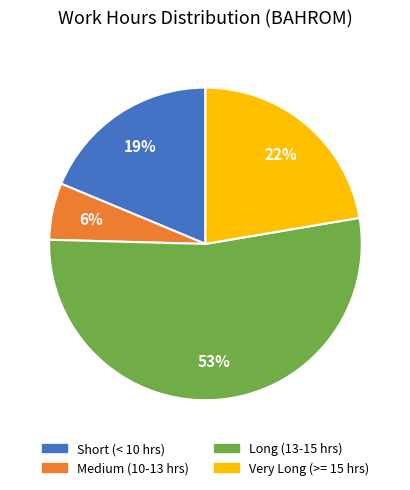

Is there any slice that represents more than half of the pie?

Yes